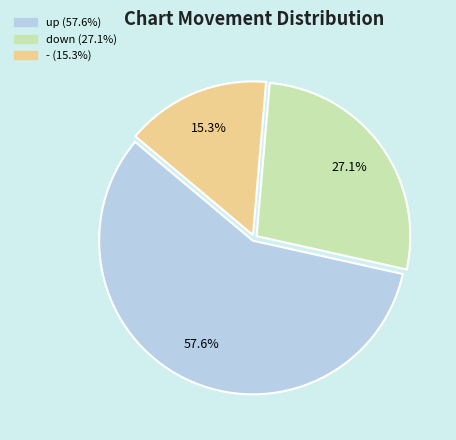

Which slice is the smallest?

-